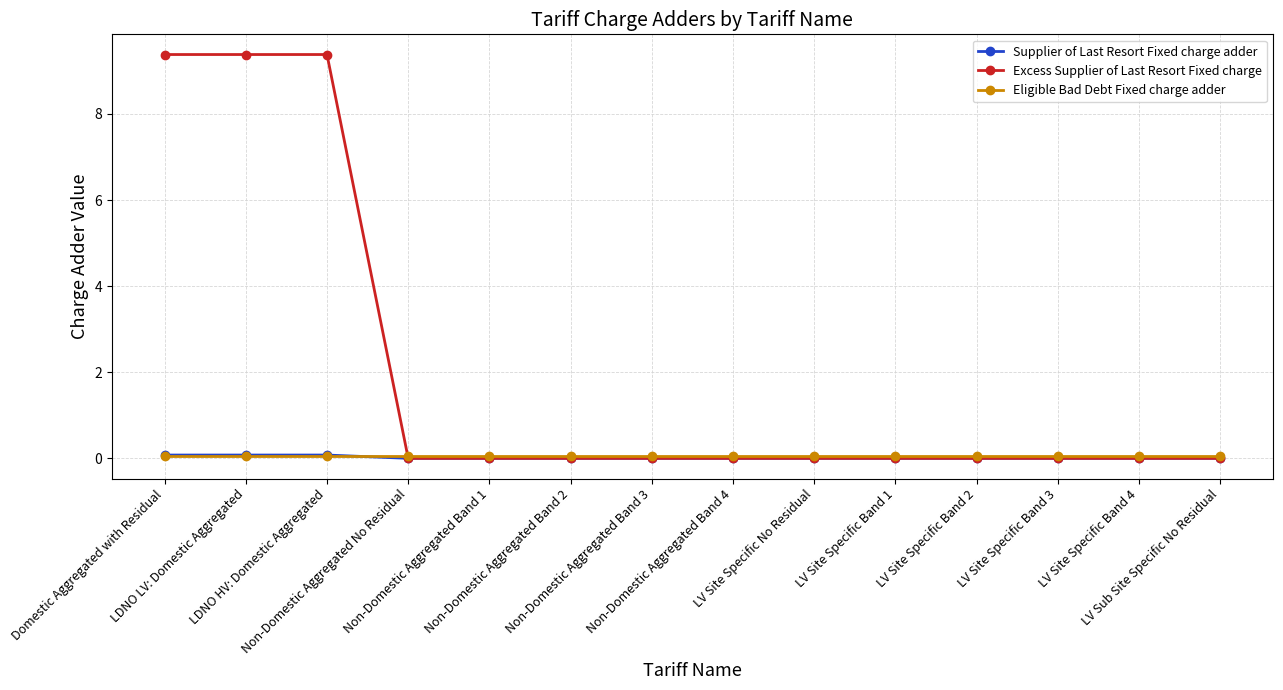

What is the difference between the maximum and minimum values in the Excess Supplier of Last Resort Fixed charge series?

9.4